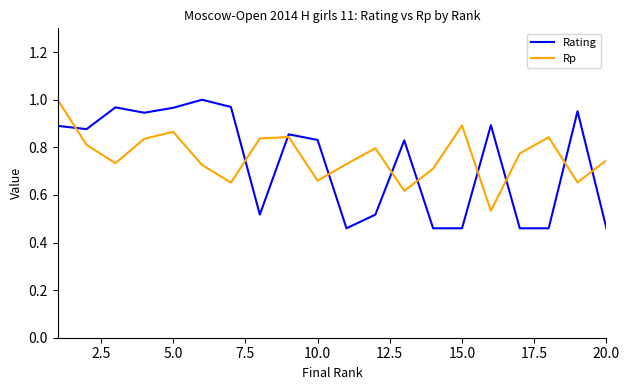

Which series has the largest range (max minus min)?

Rating